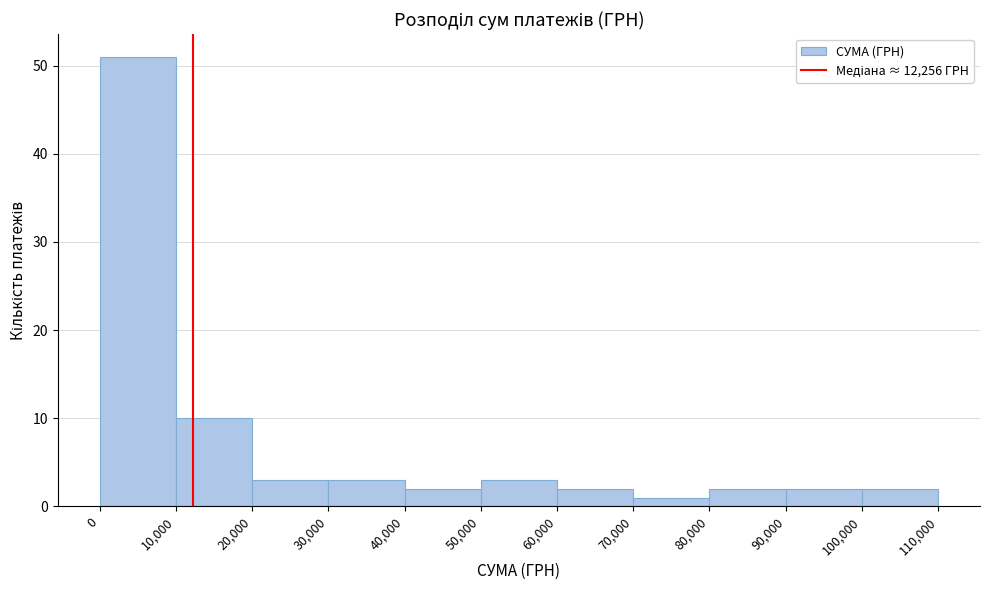

What is the height of the bar covering 40,000 to 50,000 on the x-axis? The values are not printed on the chart, so give them approximately, as read against the axis.

2